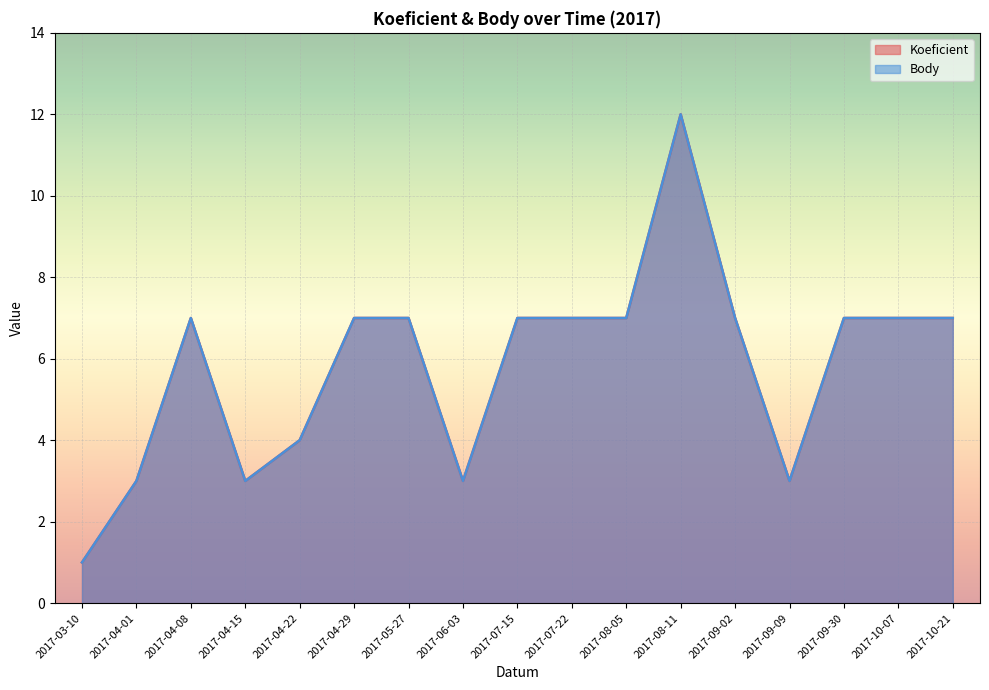

At how many categories does at least one series exceed 11?

1